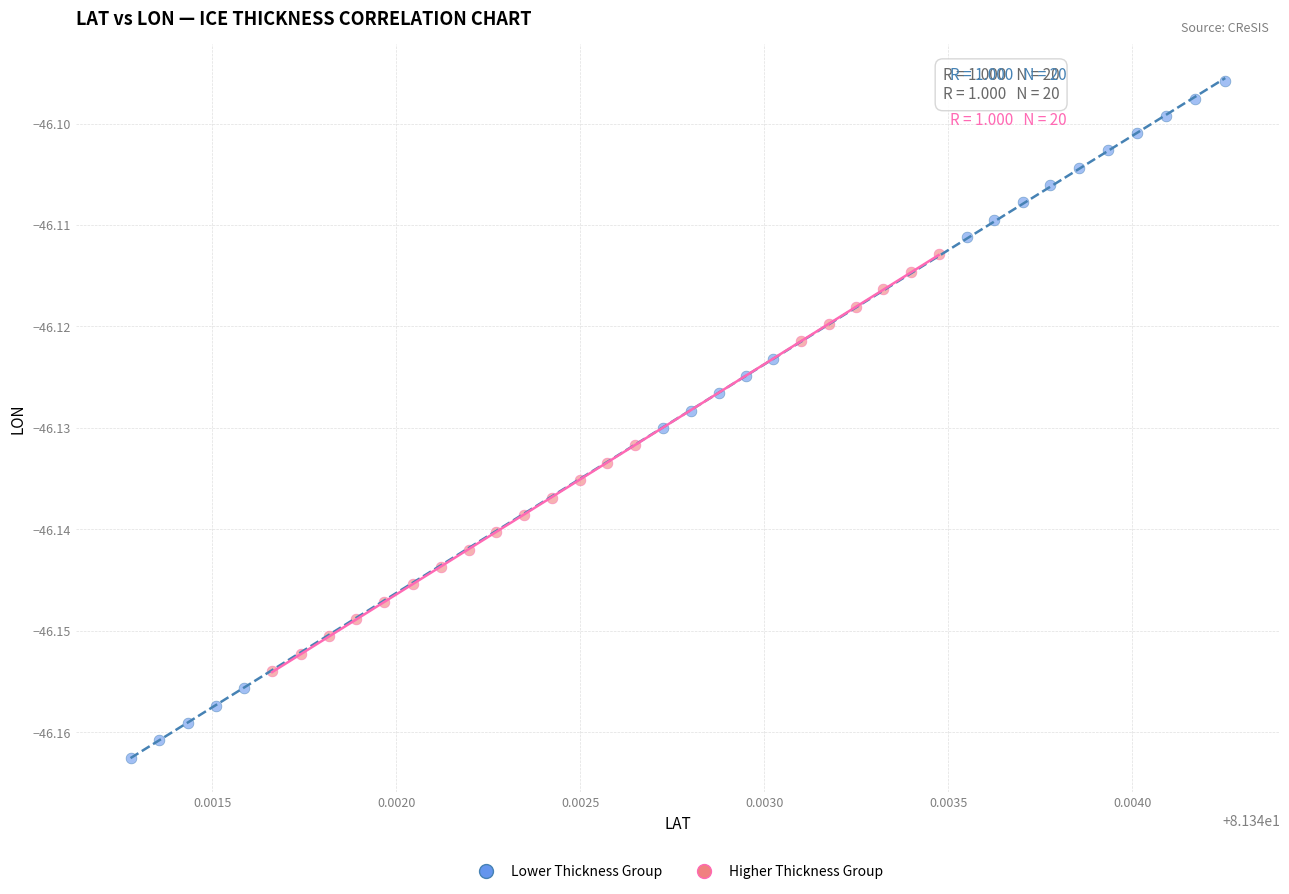

Which series reaches the minimum Y coordinate?

Lower Thickness Group